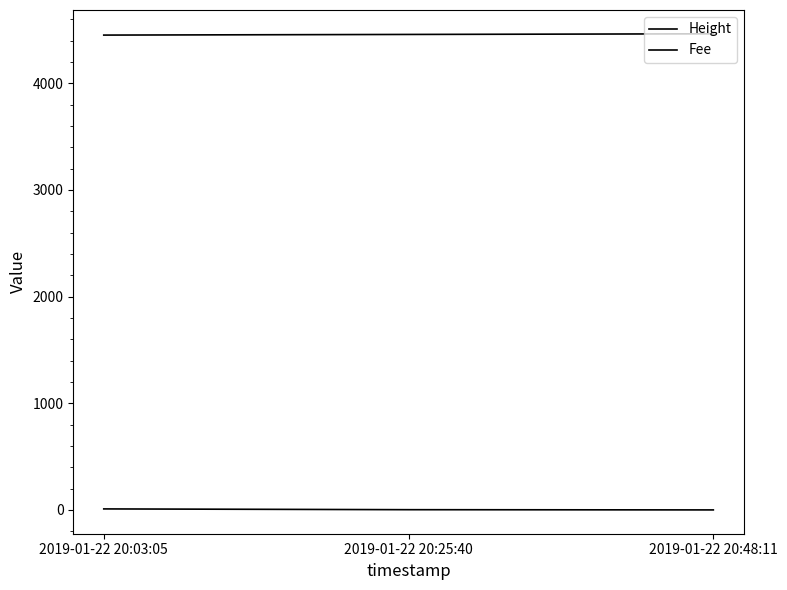

Is this an area chart (filled region under the line)?

No